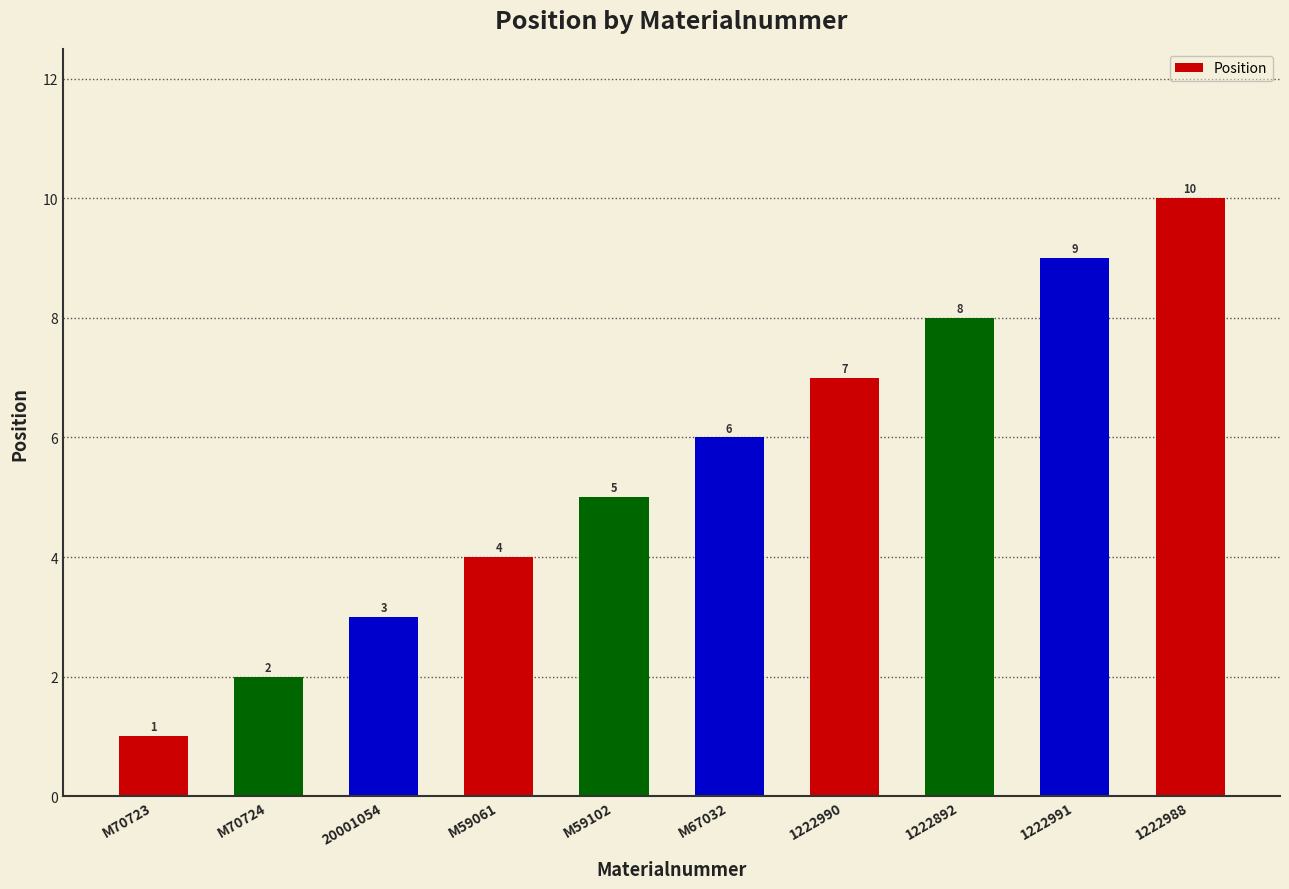

What is the value of the 5th bar from the left?

5